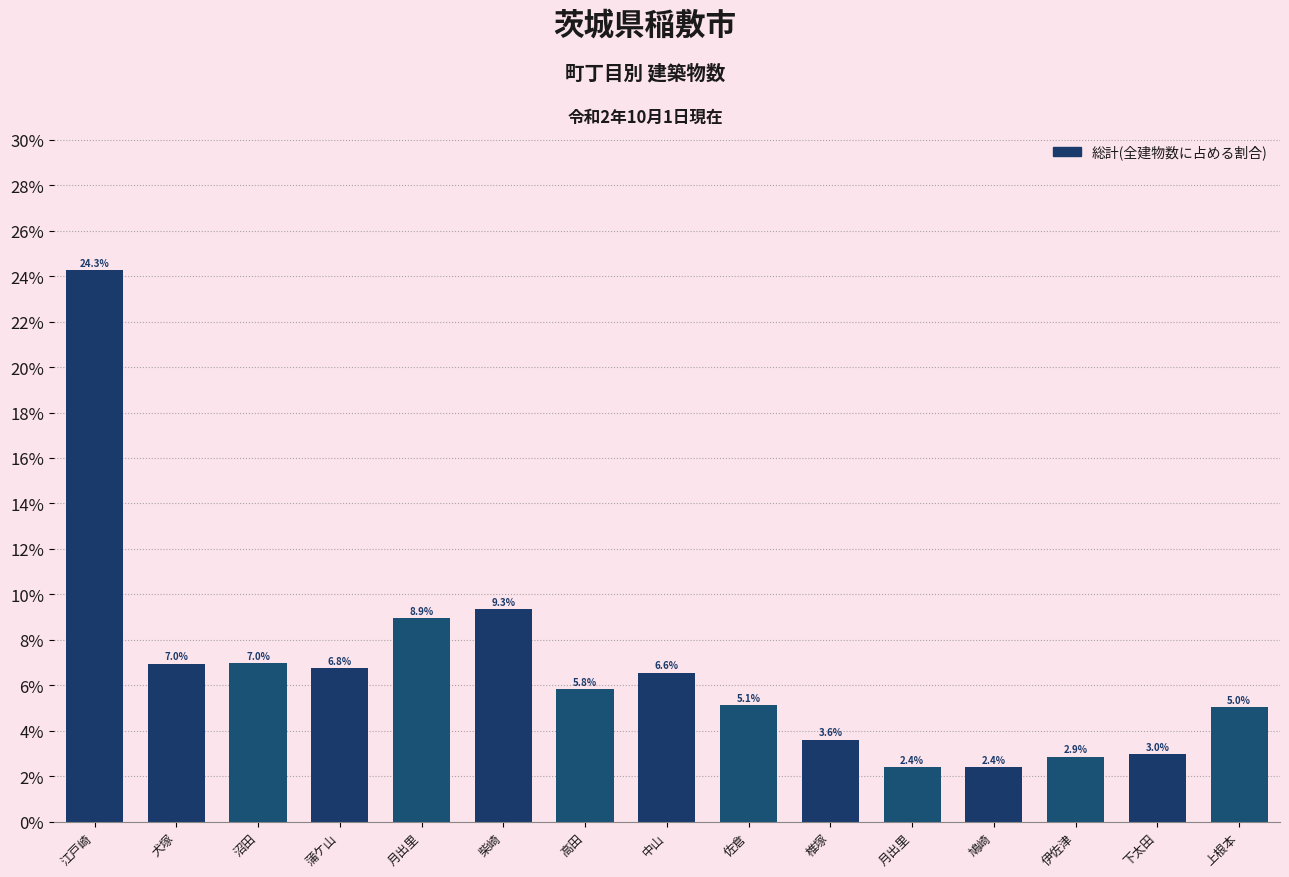

What is the average value?

6.7